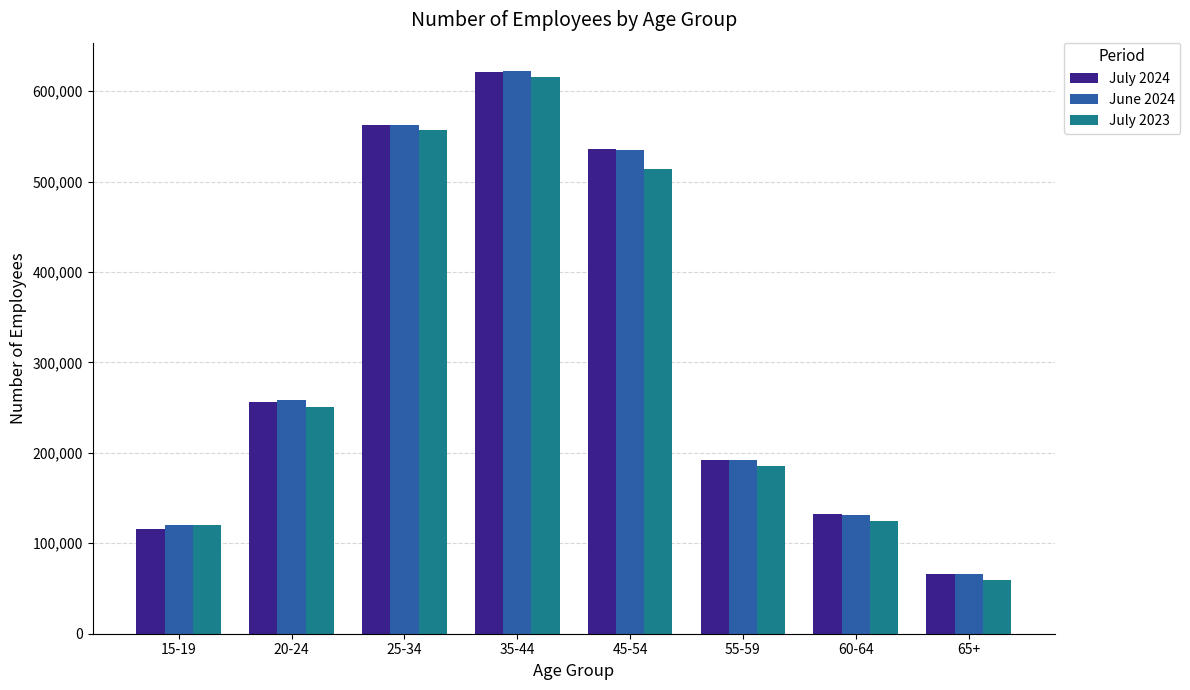

At which label is June 2024 closest to 344100?

20-24